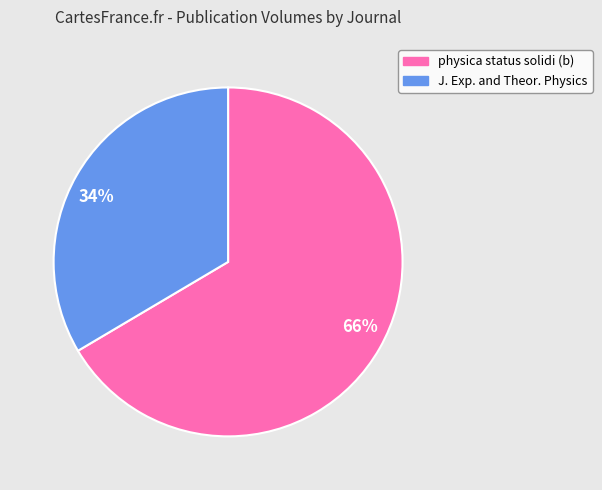

Rank the categories by value from highest to lowest.

66%, 34%